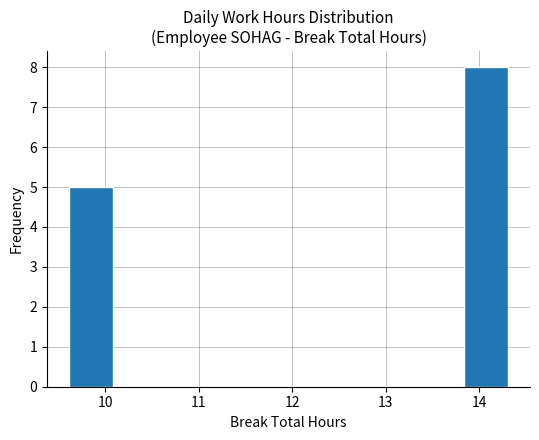

How tall is the bar that spans 9.61 to 10.08 on the x-axis? Neither the bar edges nor the heights are printed on the chart, so give them approximately, as read against the axes.

5